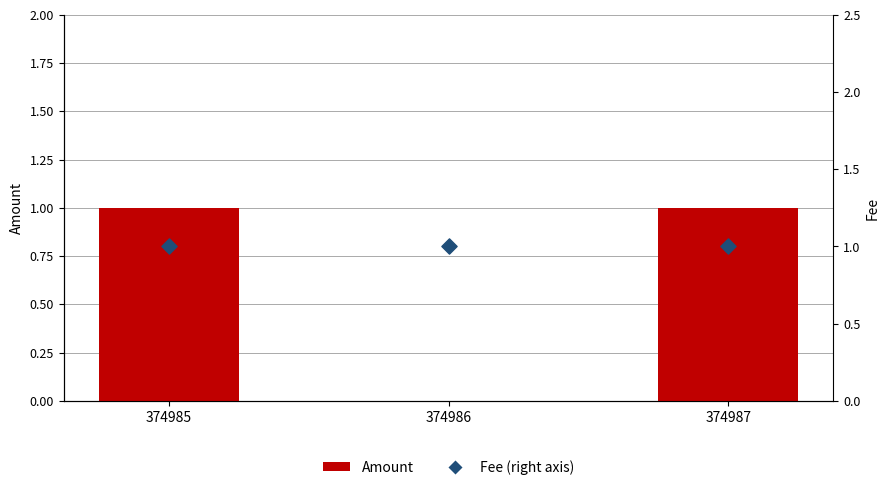

Which series has the largest total across all categories?

Fee (right axis)